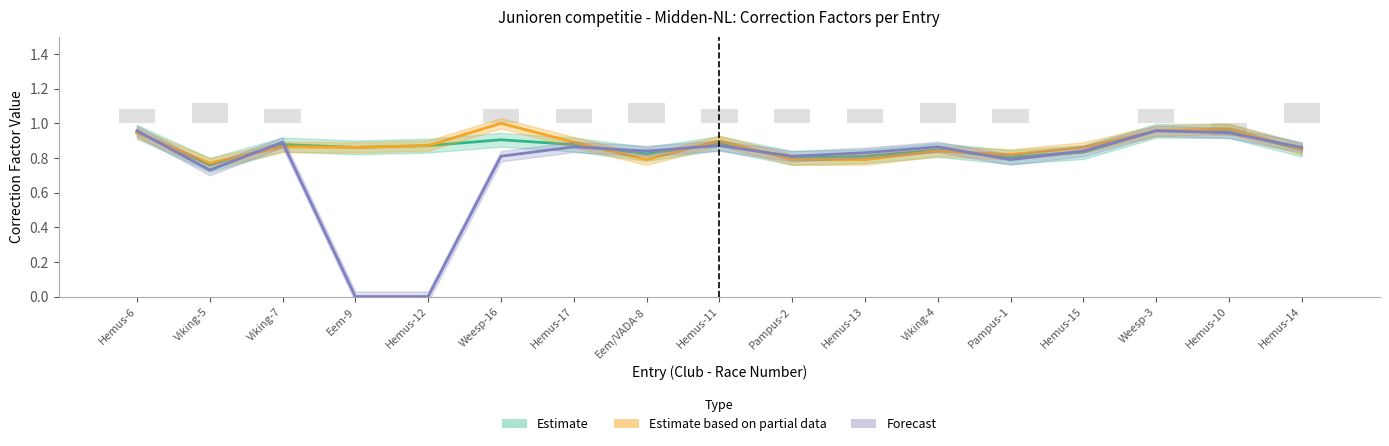

What is the sum of the Correctie factor J/M & leeftijd values at Hemus-6 and Hemus-17?

1.8